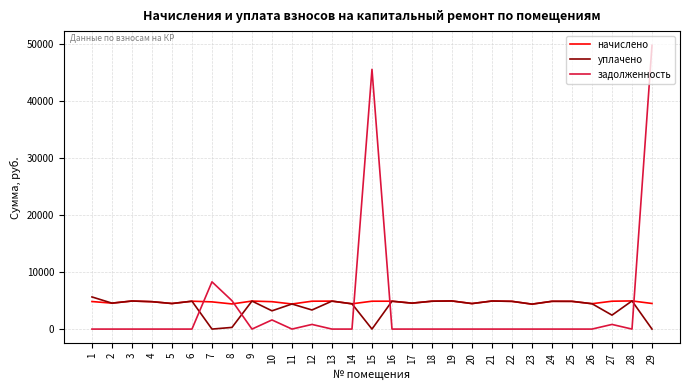

Which series has the largest range (max minus min)?

задолженность